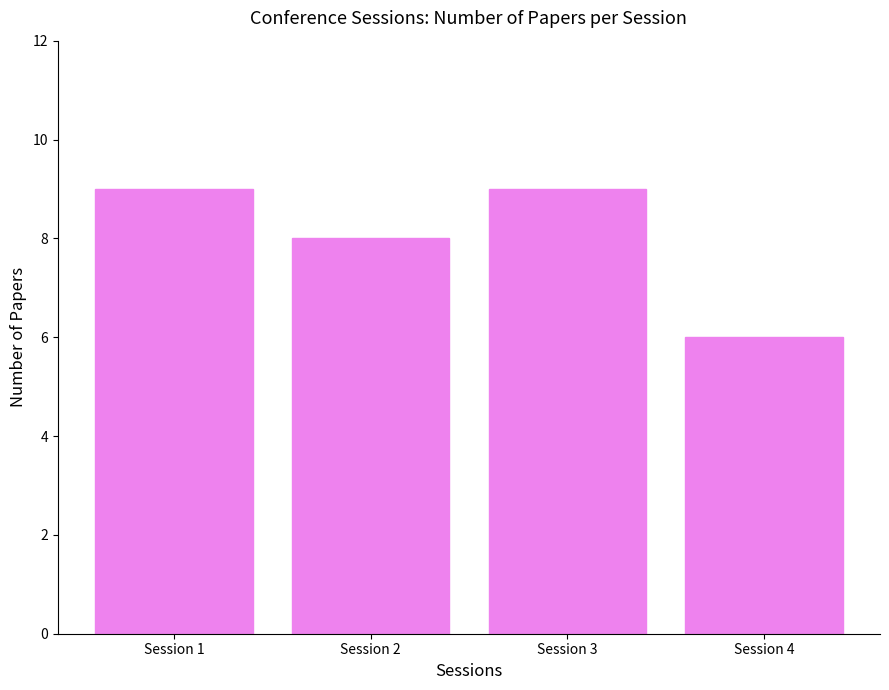

Between Session 1 and Session 4, which is larger?

Session 1